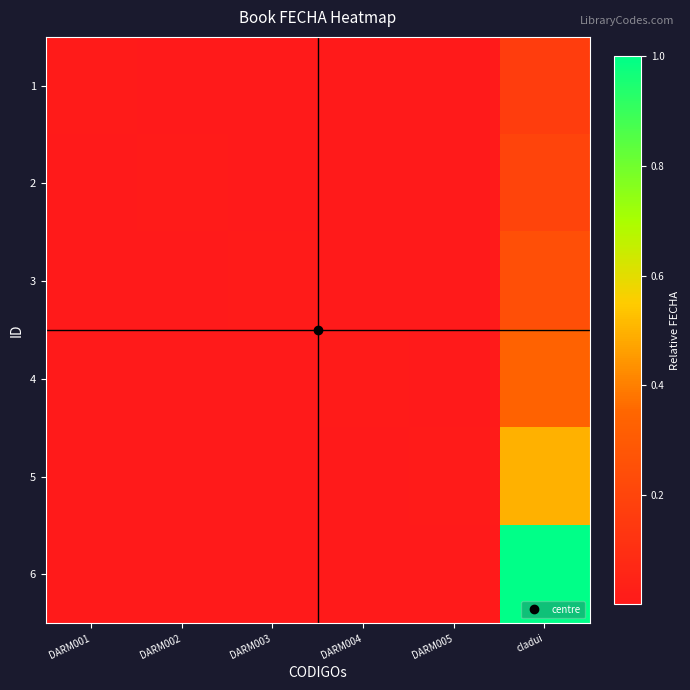

Between cladui and DARM004, which is larger?

cladui